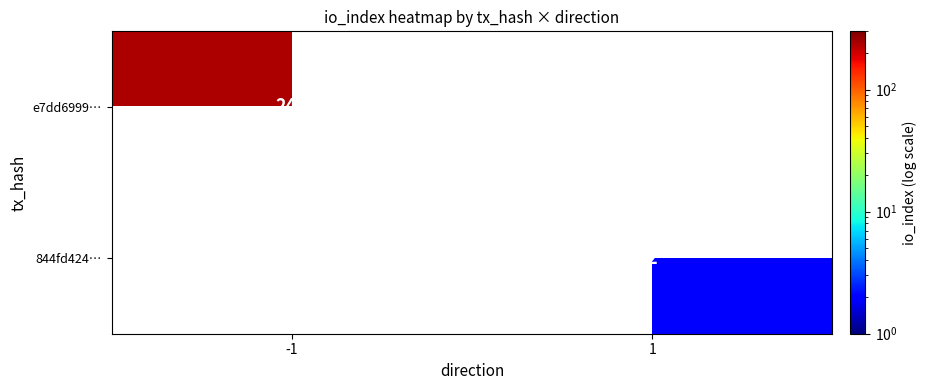

The value of 844fd424… at 1 is 1. True or false?

False